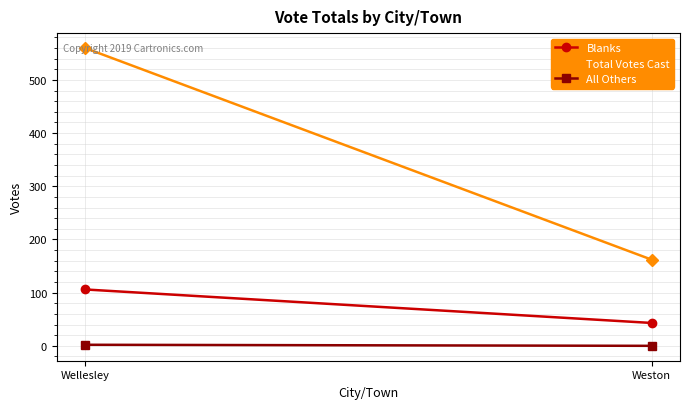

Rank the series at Weston from highest to lowest value.

Total Votes Cast, Blanks, All Others